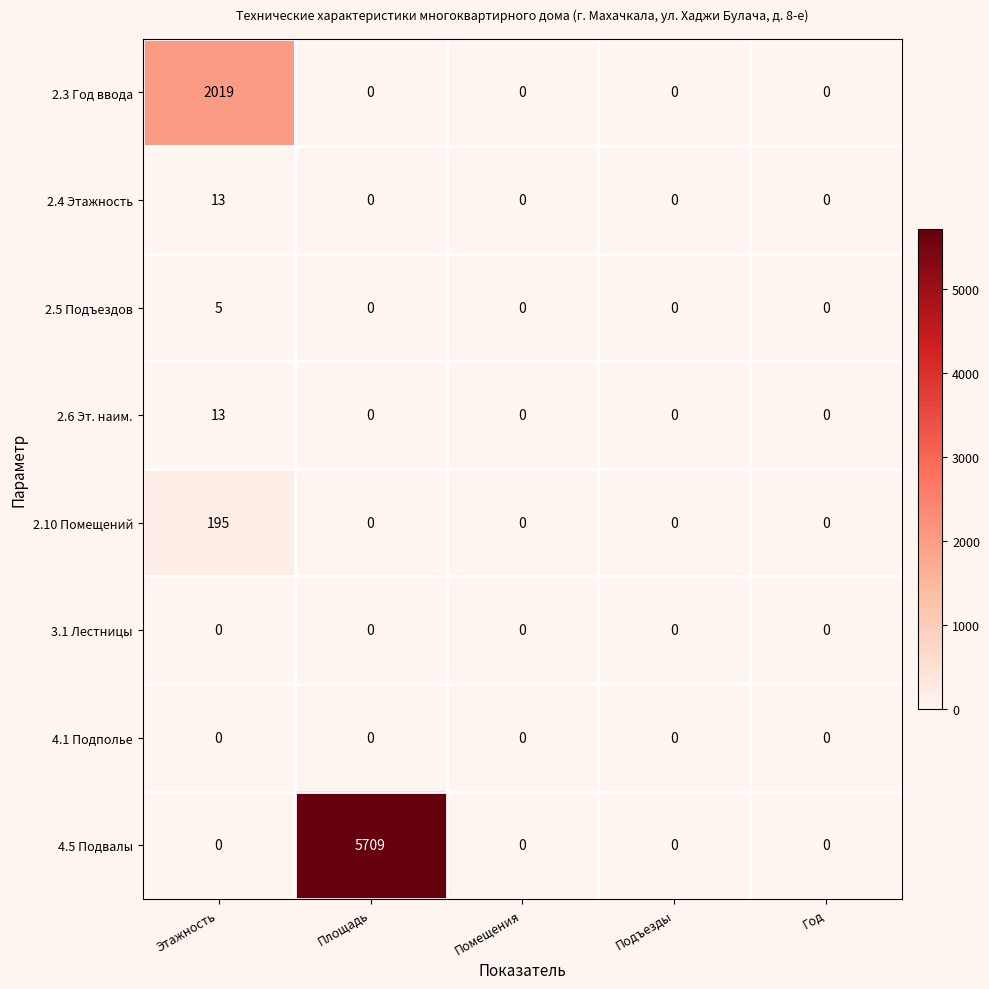

What is the sum of the 2.3 Год ввода values at Этажность and Помещения?

2019